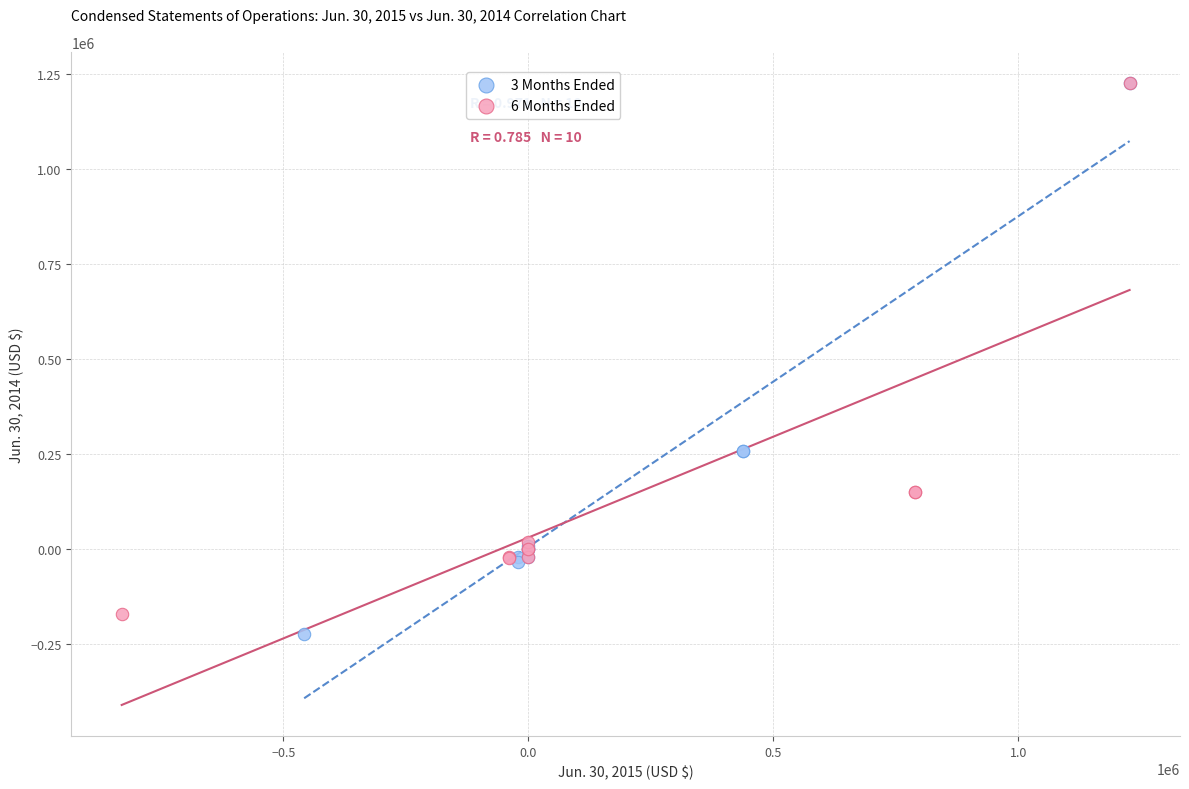

Which series has the largest Y range (max minus min)?

3 Months Ended